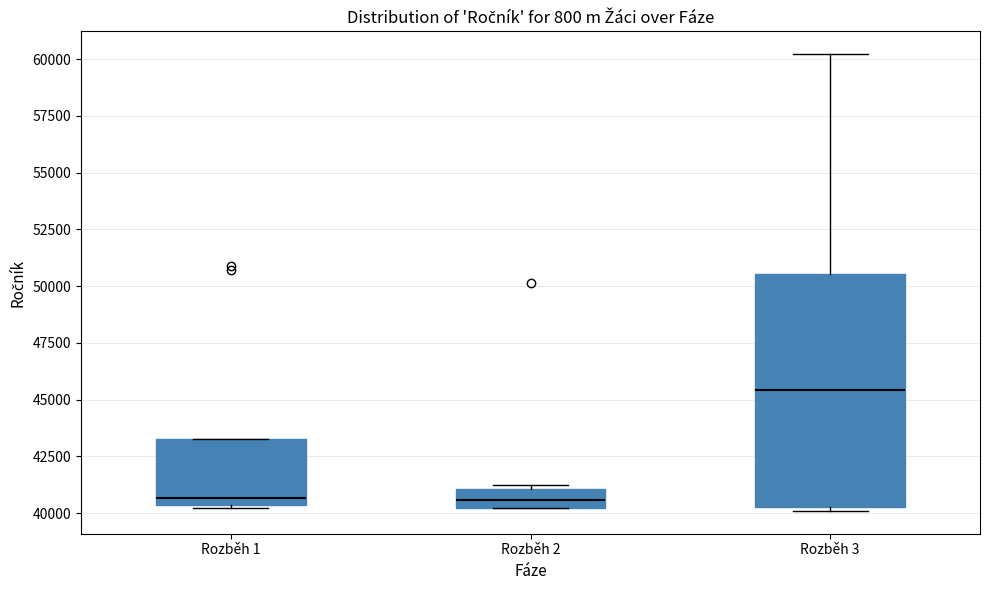

Which box is the tallest, from its lower edge to its upper edge?

Rozběh 3